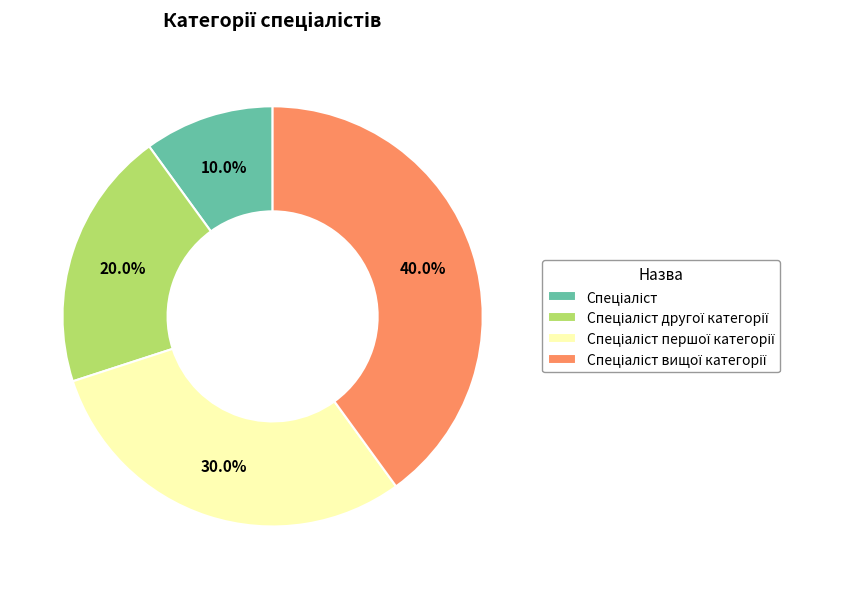

Is there a majority slice in this chart?

No